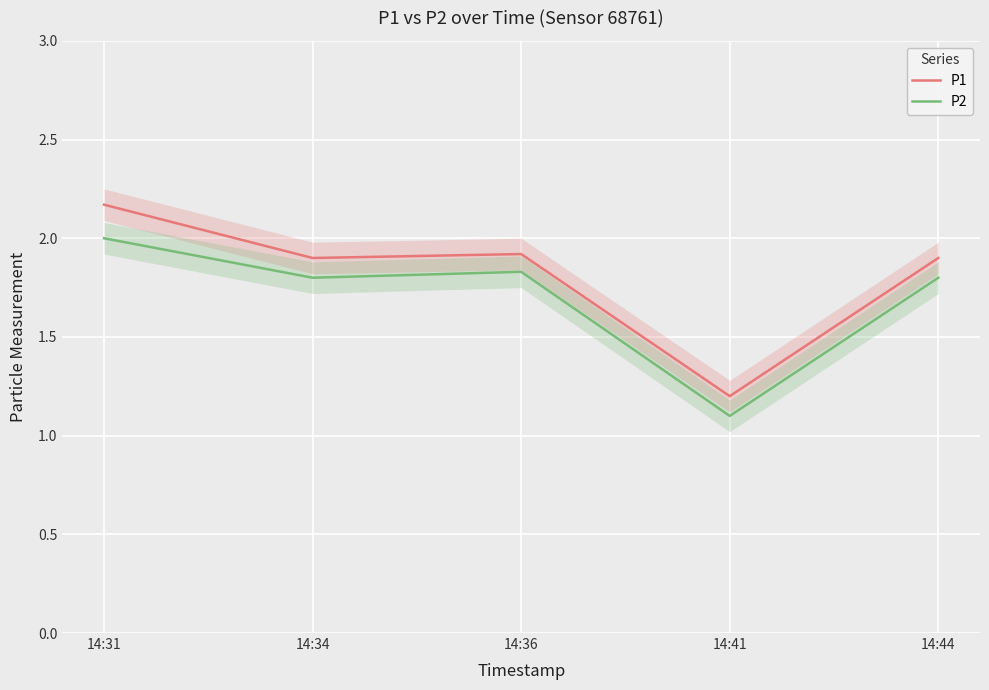

What is the difference between the maximum and minimum values in the P1 series?

1.0